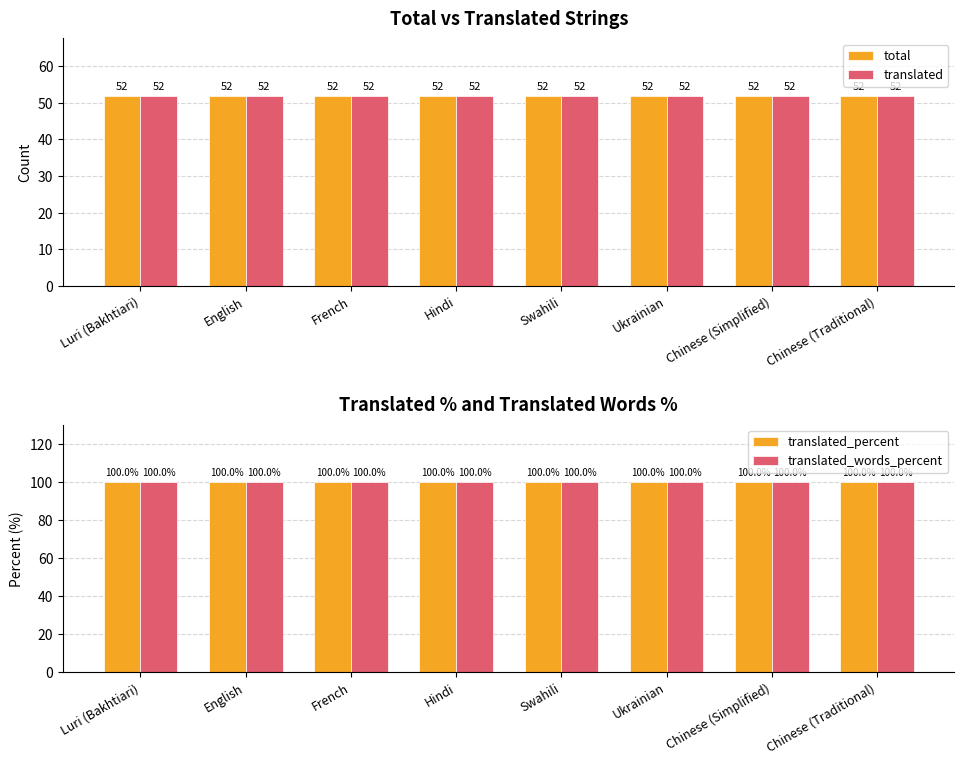

What is the label of the 6th bar from the right?

French